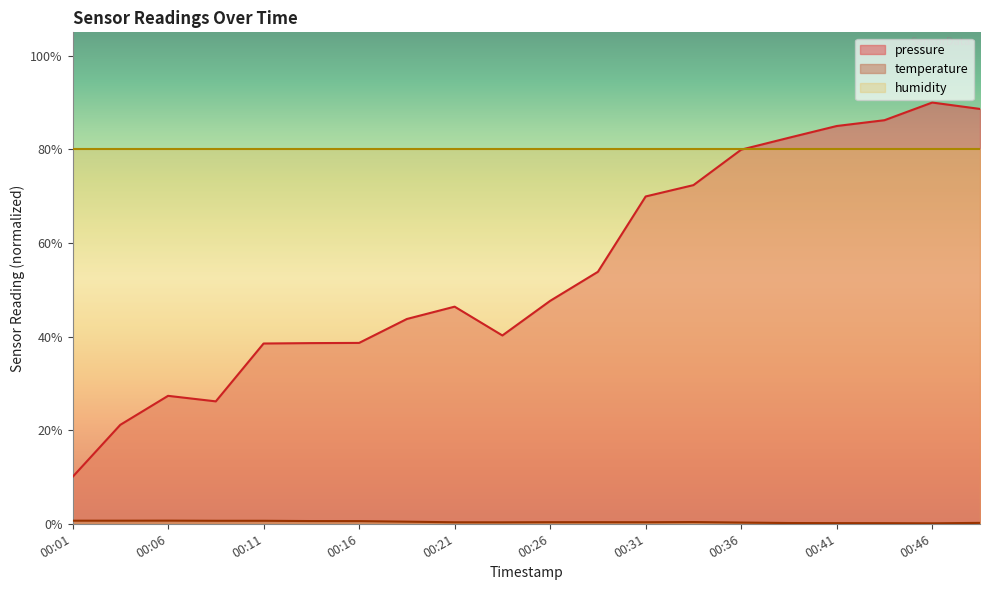

Between 00:26 and 00:31, which is larger?

00:31